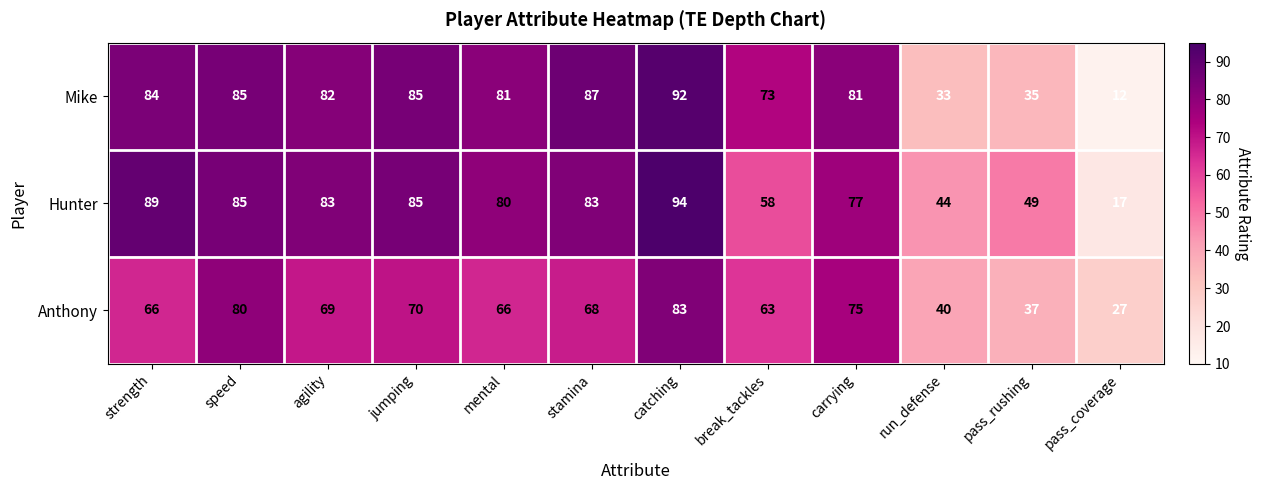

Is it true that Anthony equals 15 at pass_rushing?

False